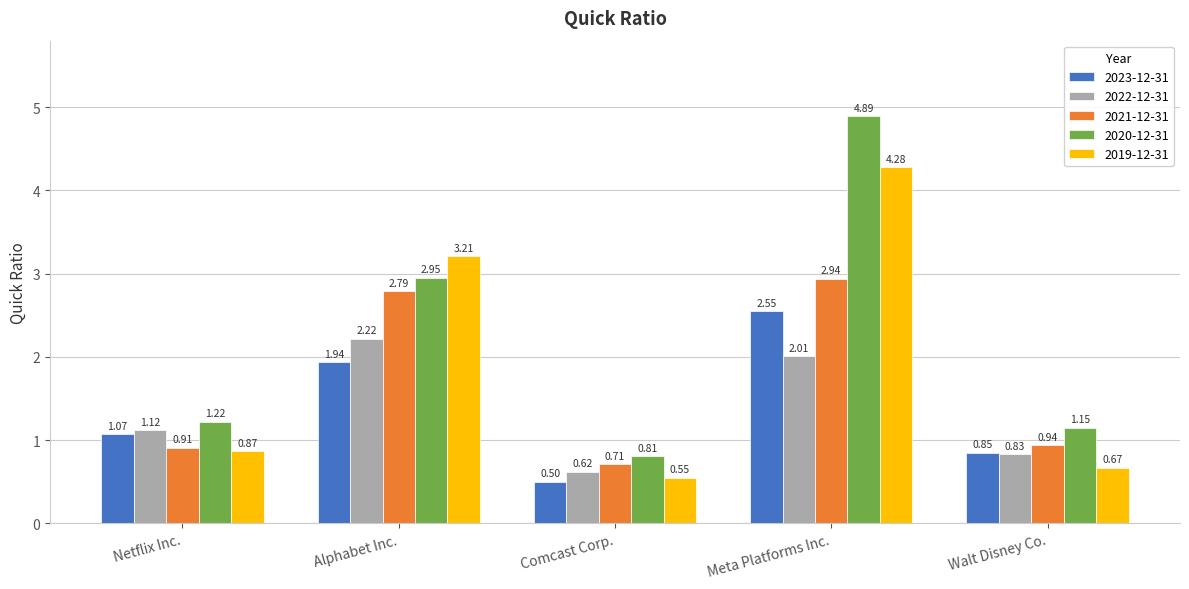

Is the value of 2022-12-31 at Netflix Inc. greater than the value of 2019-12-31 at Comcast Corp.?

Yes